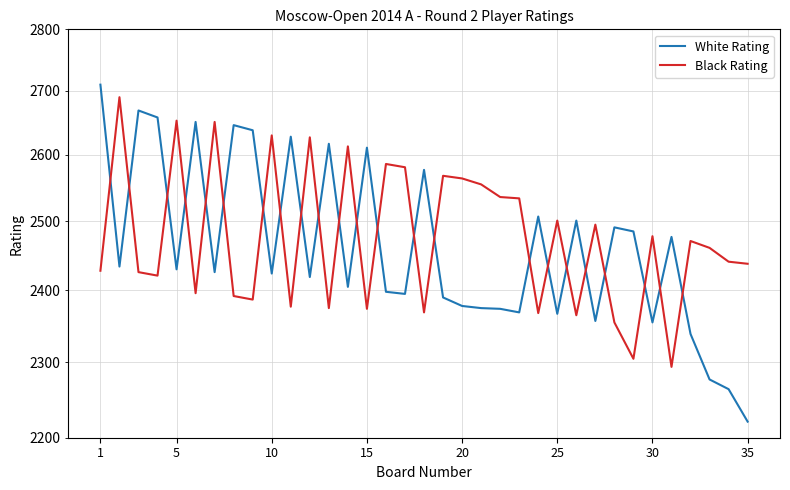

How many values in the White Rating series are below 2426?

17